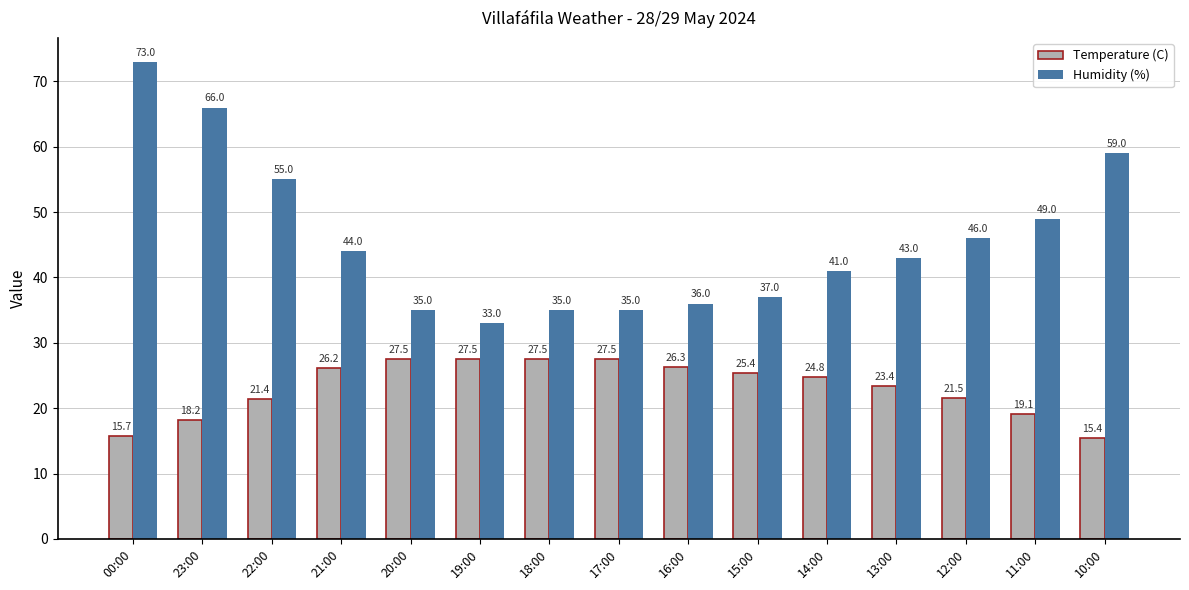

At which category is the sum across all series the highest?

00:00